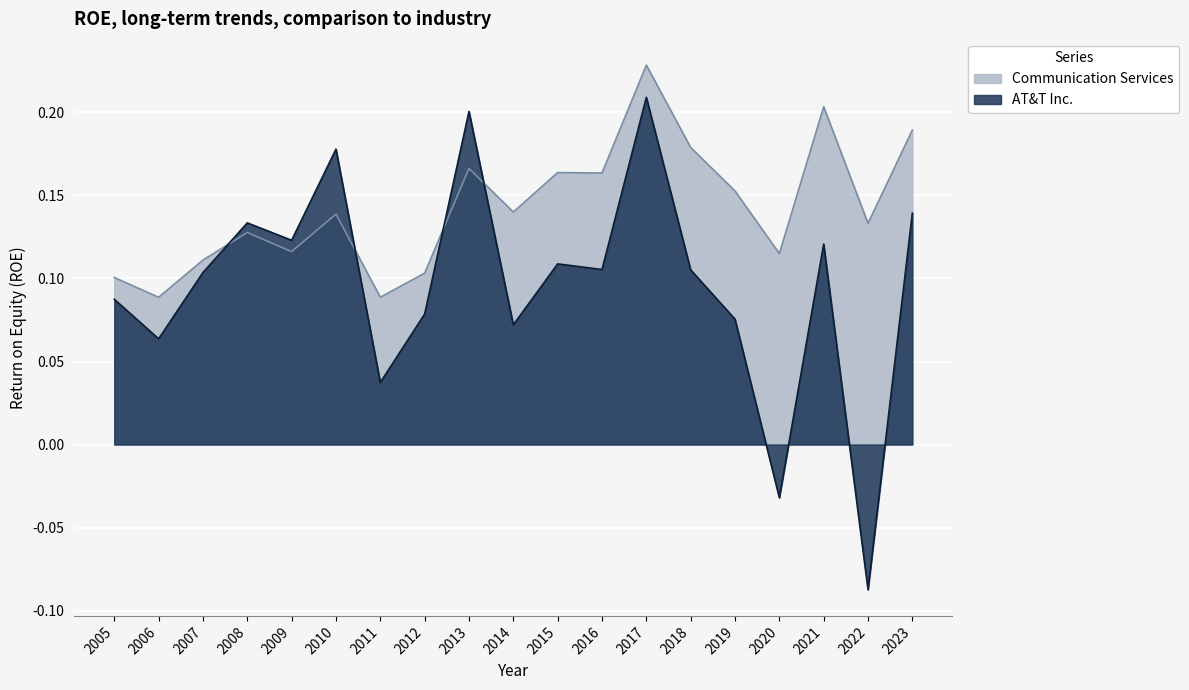

Where do Communication Services and AT&T Inc. first cross each other?

2007 and 2008